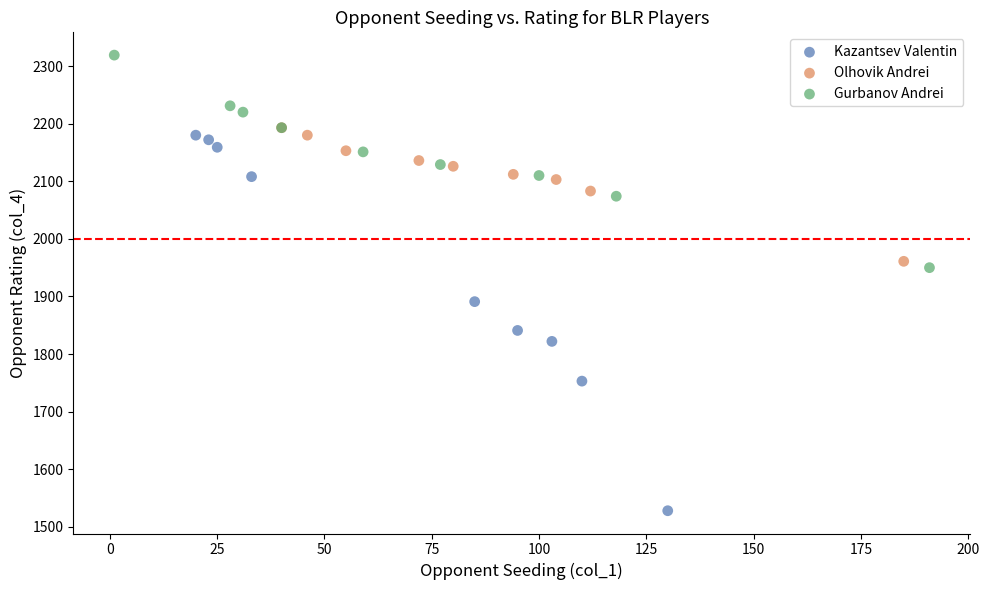

Which series reaches the minimum Y coordinate?

Kazantsev Valentin